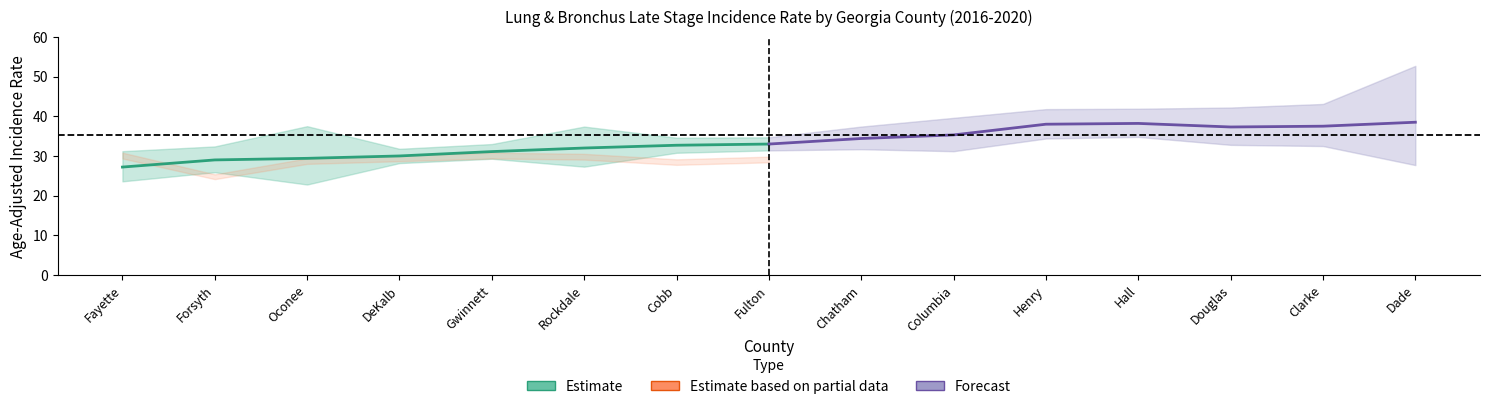

True or false: Estimate (Rate) and Forecast (Rate) cross at least once.

False